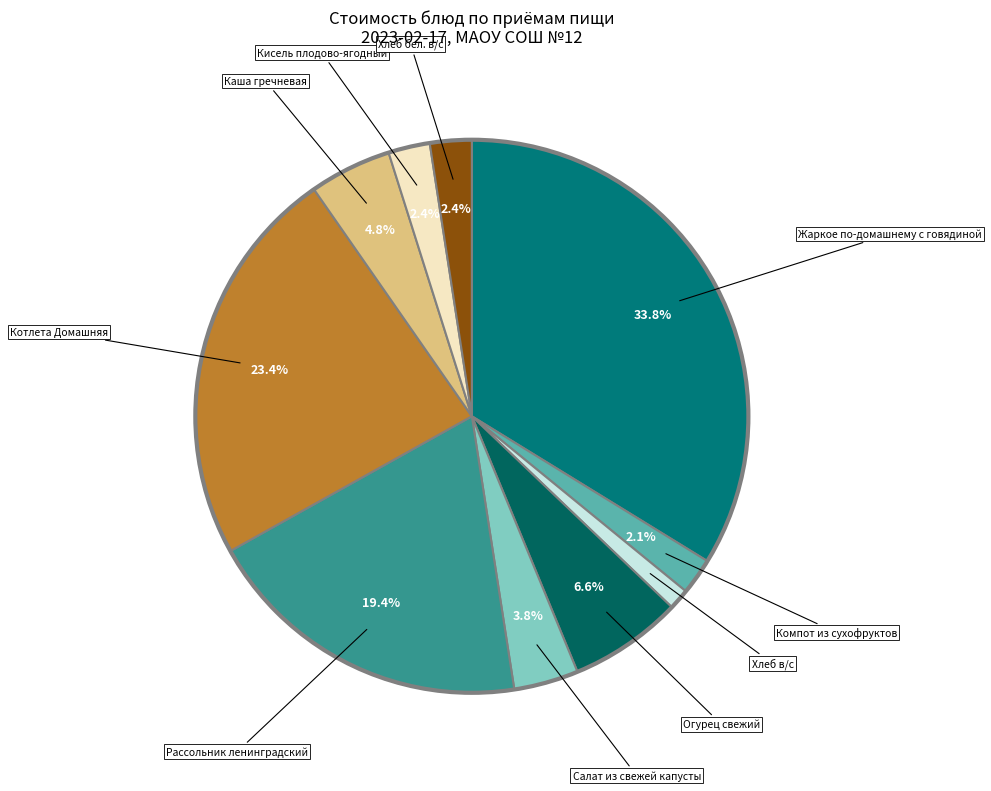

How many slices are in this pie chart?

10